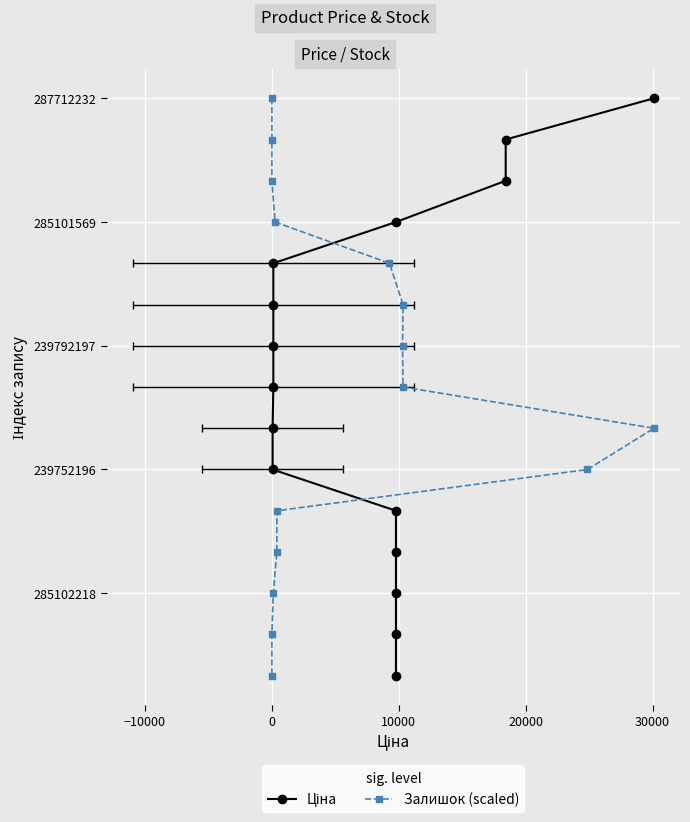

How many lines are shown in the chart?

2